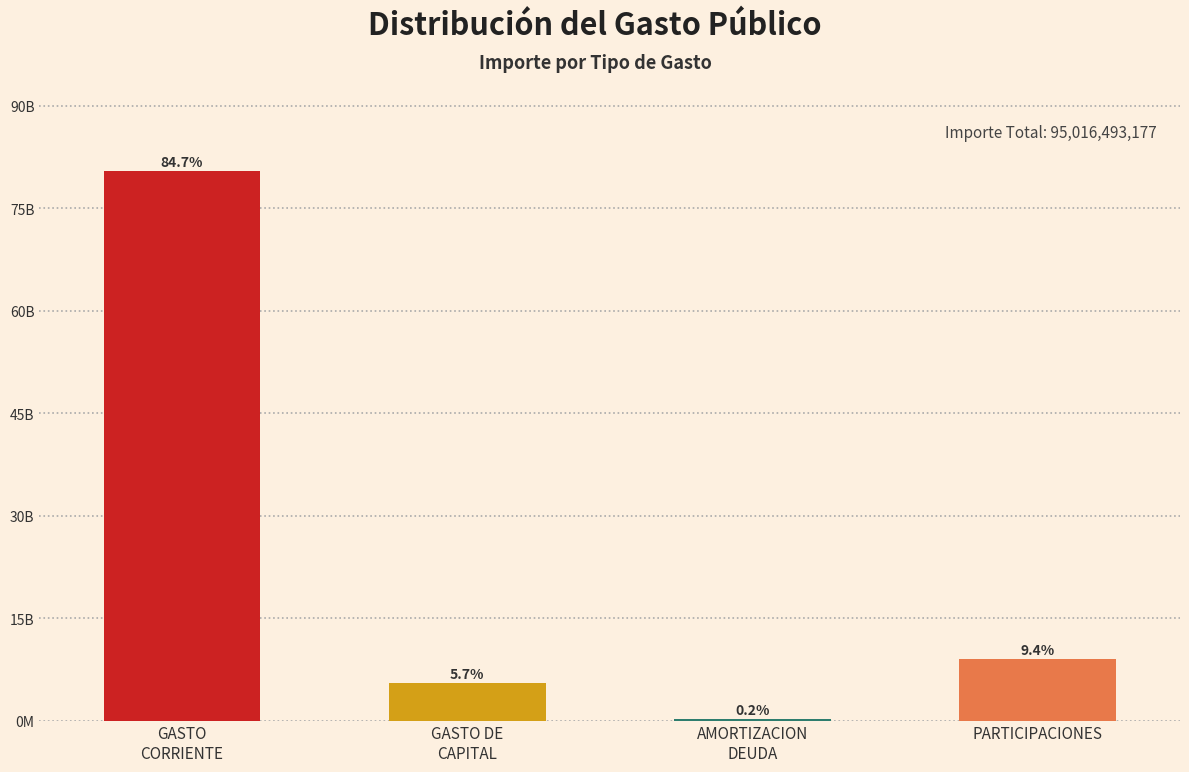

What position from the left is GASTO DE
CAPITAL?

2